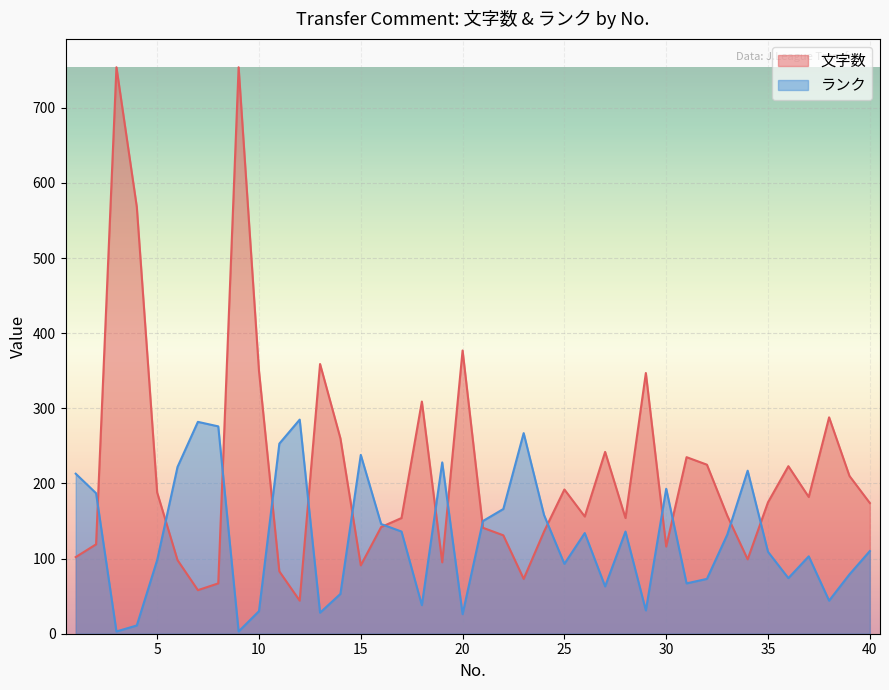

At which category is the sum across all series the highest?

3